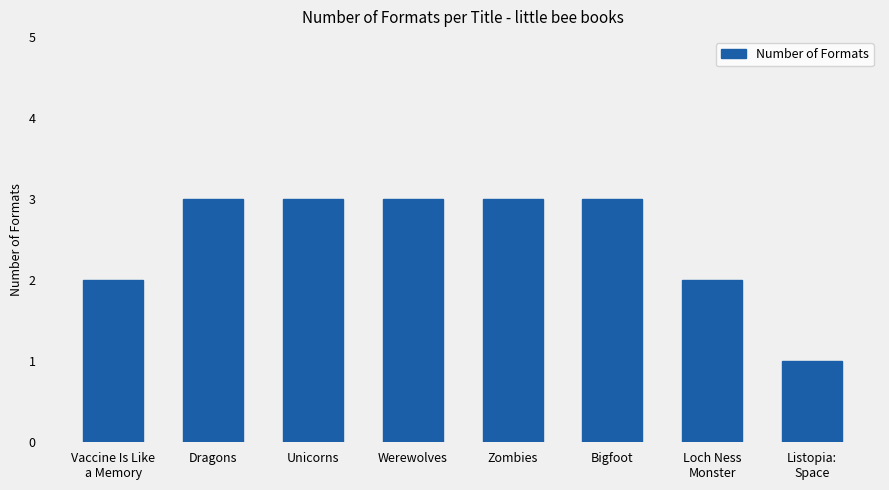

What is the sum of all values?

20